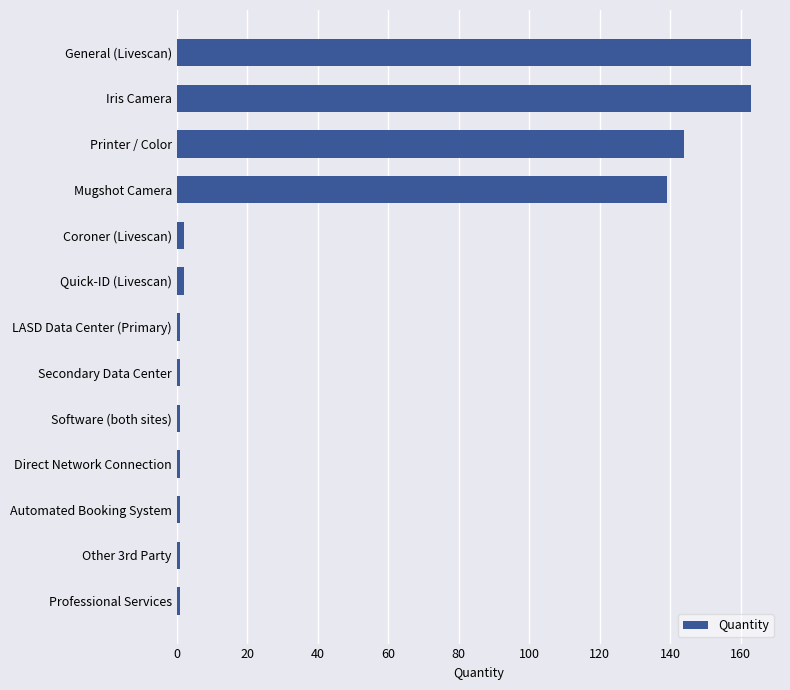

The value at Iris Camera is 244. True or false?

False